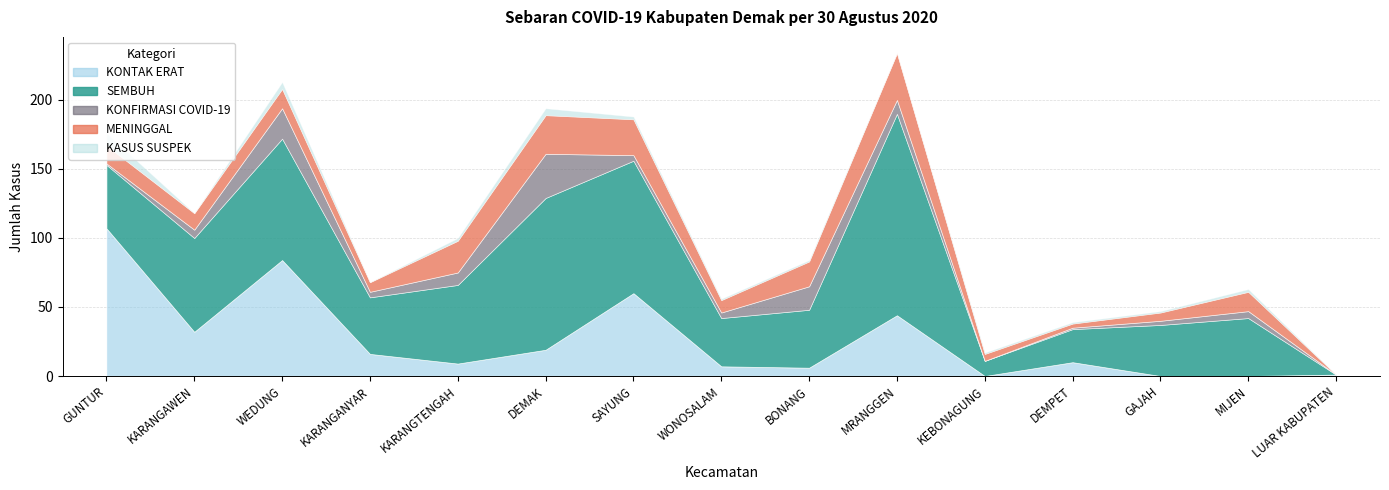

What is the total value across all series at BONANG?

84